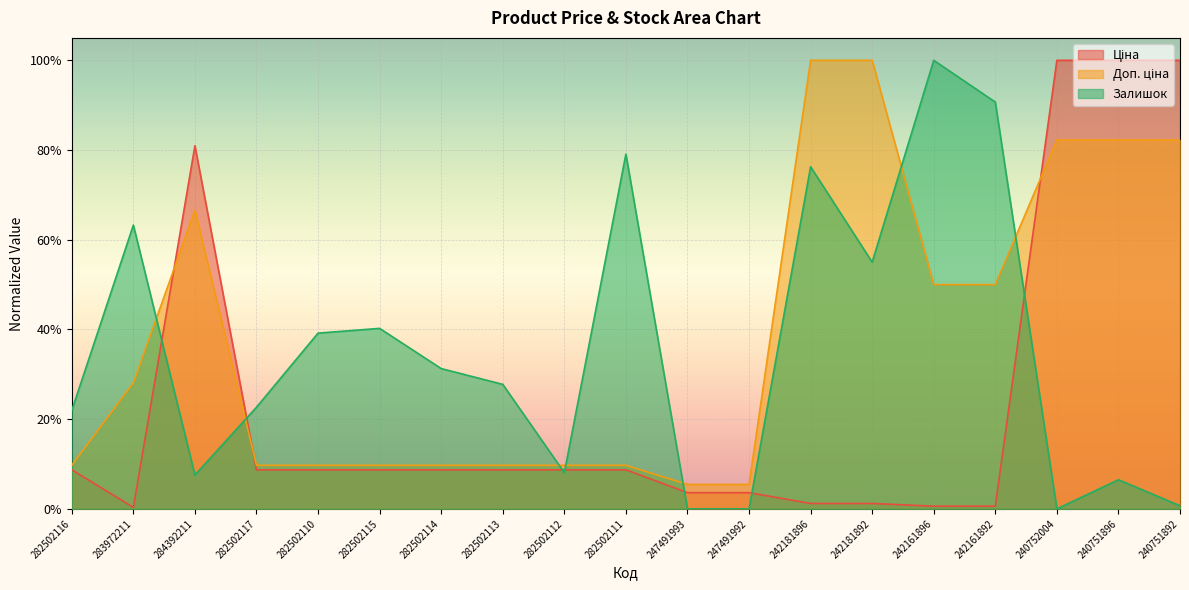

At which category is the sum across all series the highest?

240751896